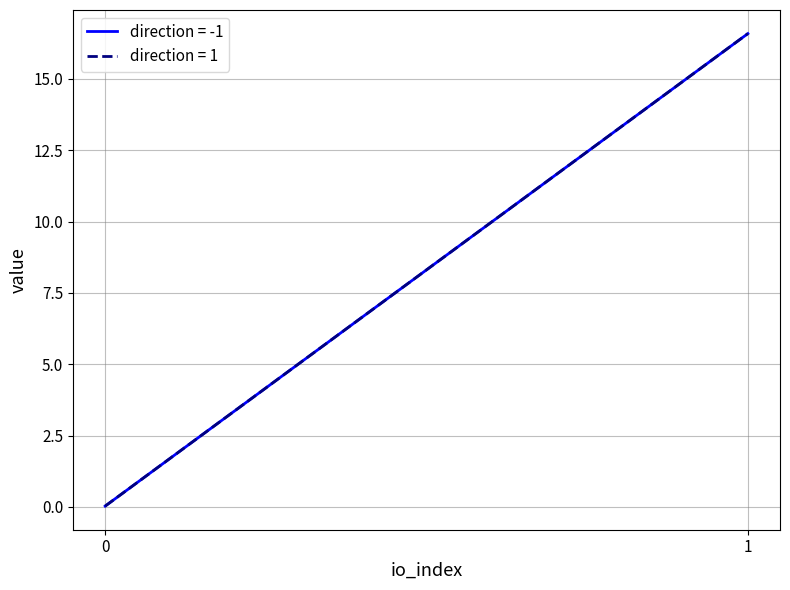

What is the difference between the values at 1 and 1?

16.6